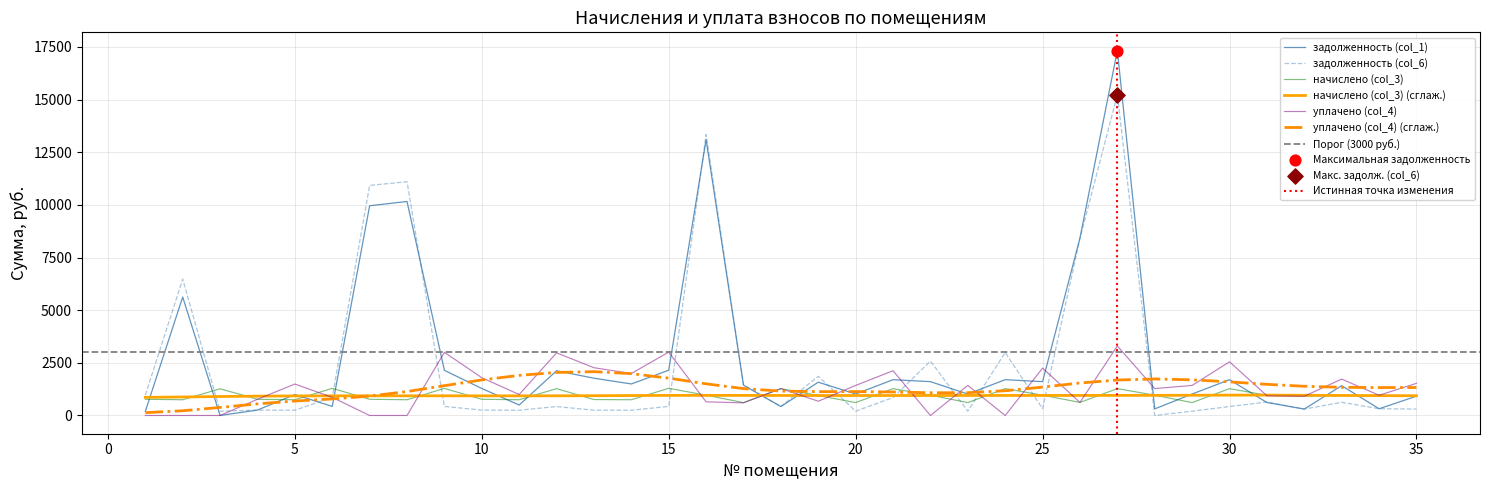

At which category is the sum across all series the highest?

27